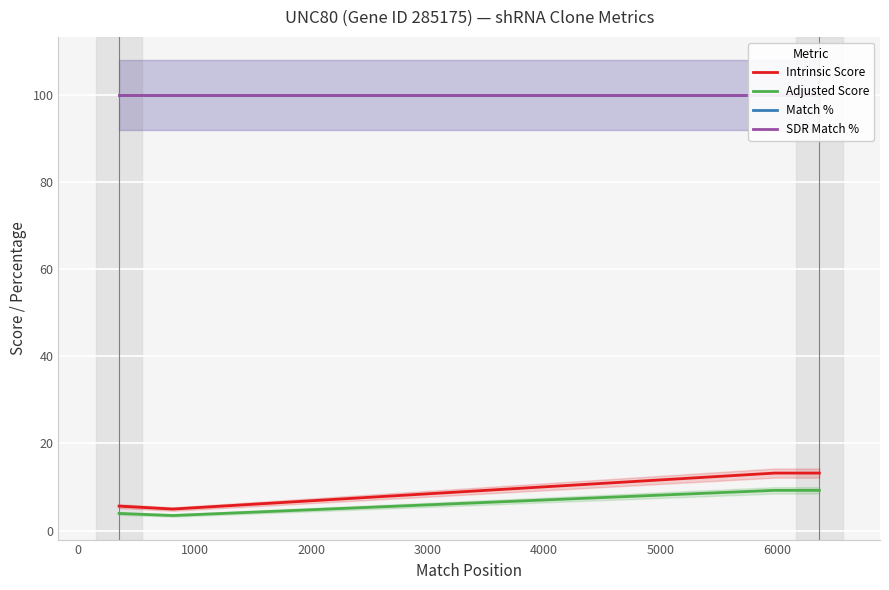

What is the lowest value of the Adjusted Score series?

3.5